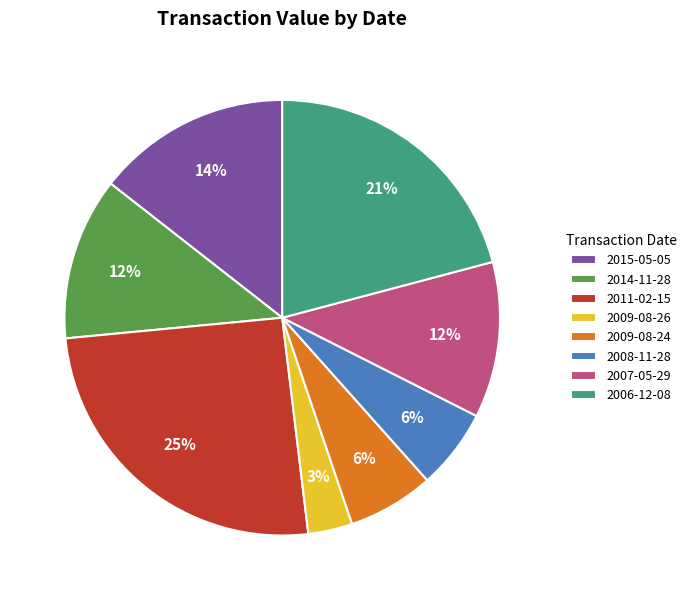

To the nearest percent, what percentage of the pie is 2009-08-26?

3%